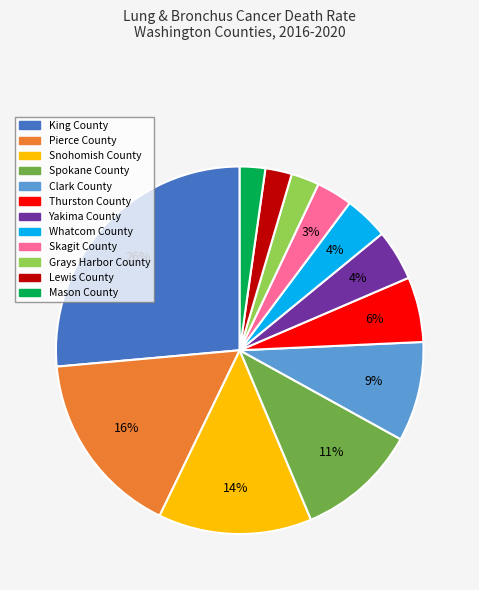

To the nearest percent, what percentage of the pie is Thurston County?

6%